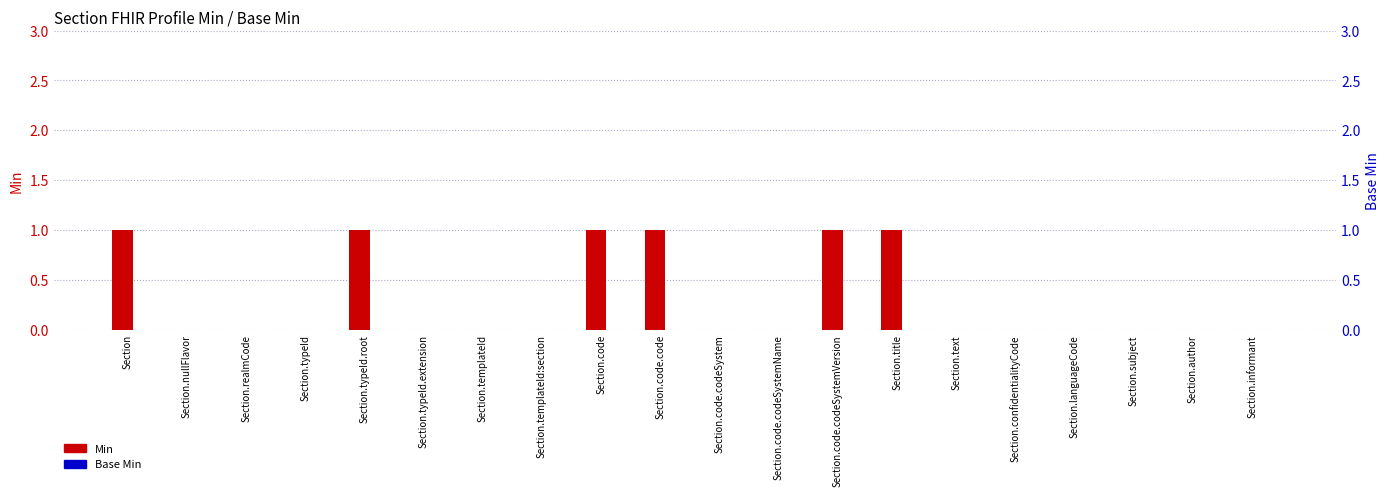

The Min series shows 1 at Section.typeId.root. True or false?

True